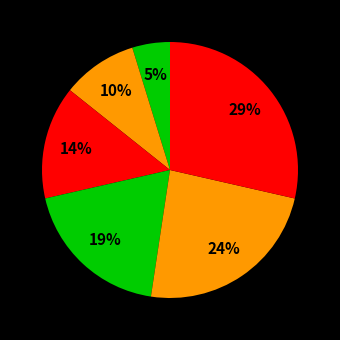

To the nearest percent, what is the difference between the largest and smallest slice percentages?

24%